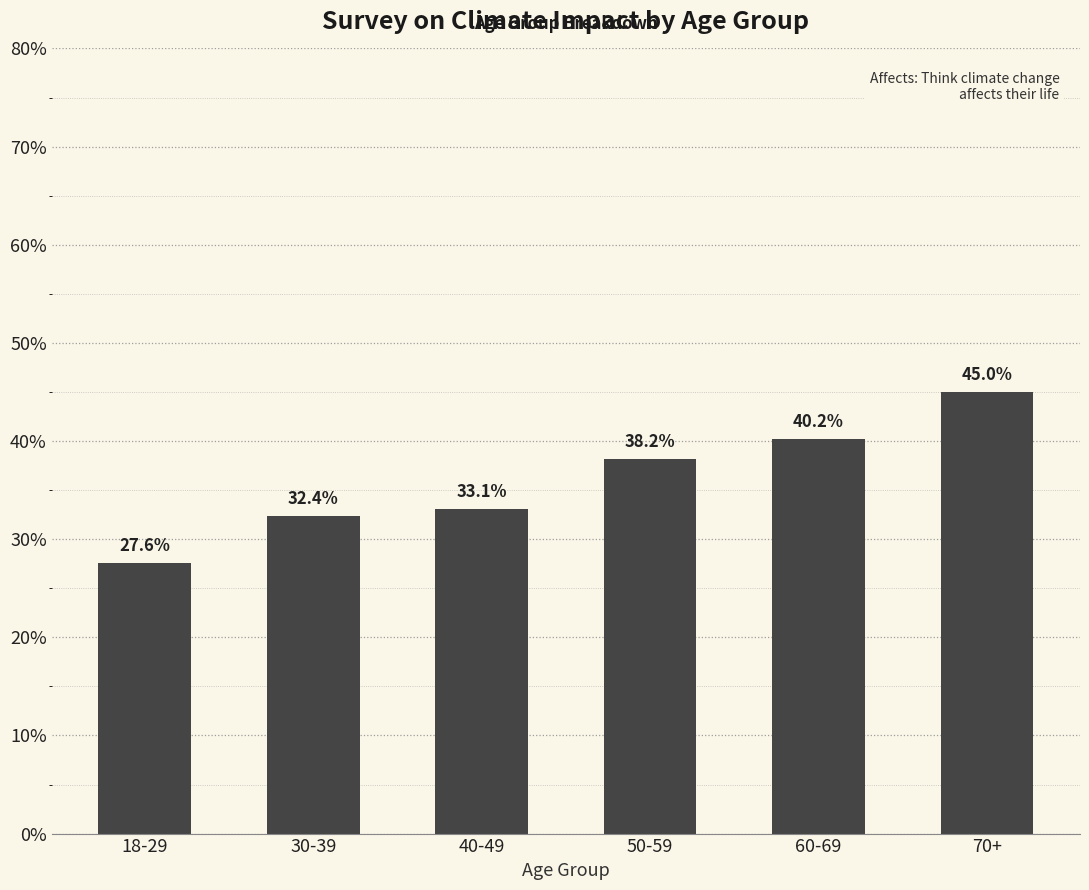

What is the label of the 4th bar from the right?

40-49